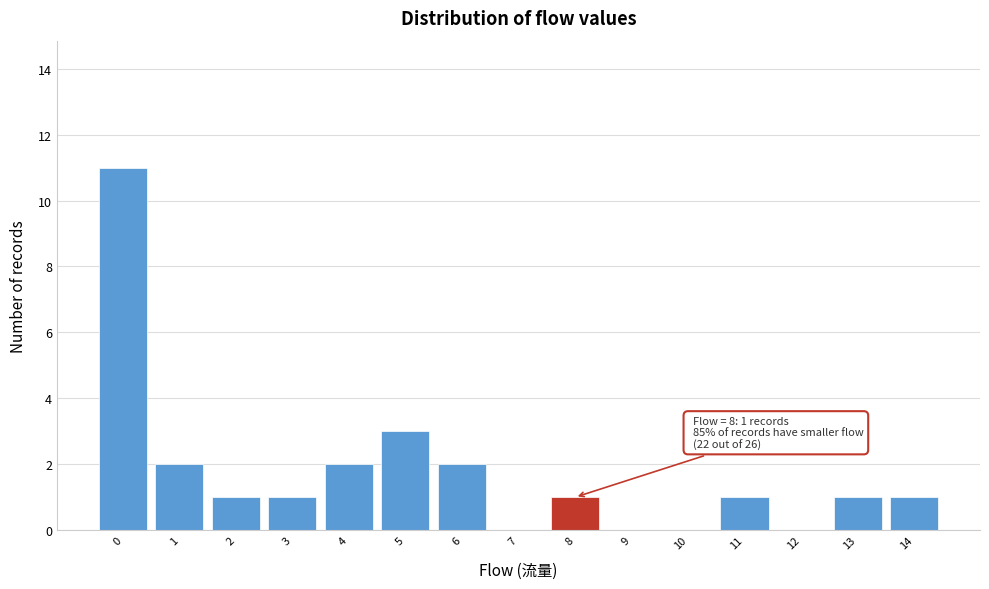

Which range on the x-axis has the tallest bar?

-0.5 to 0.5